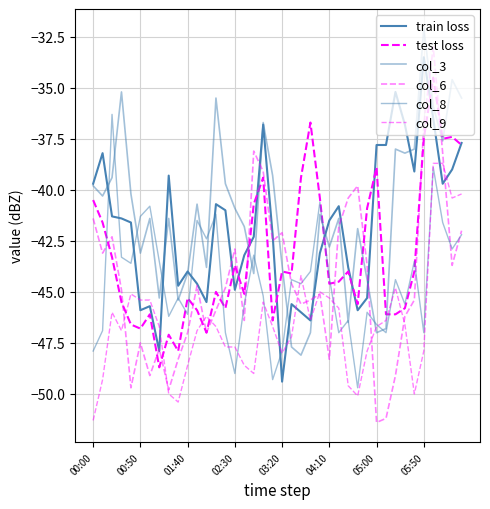

Does the chart have visible grid lines?

Yes